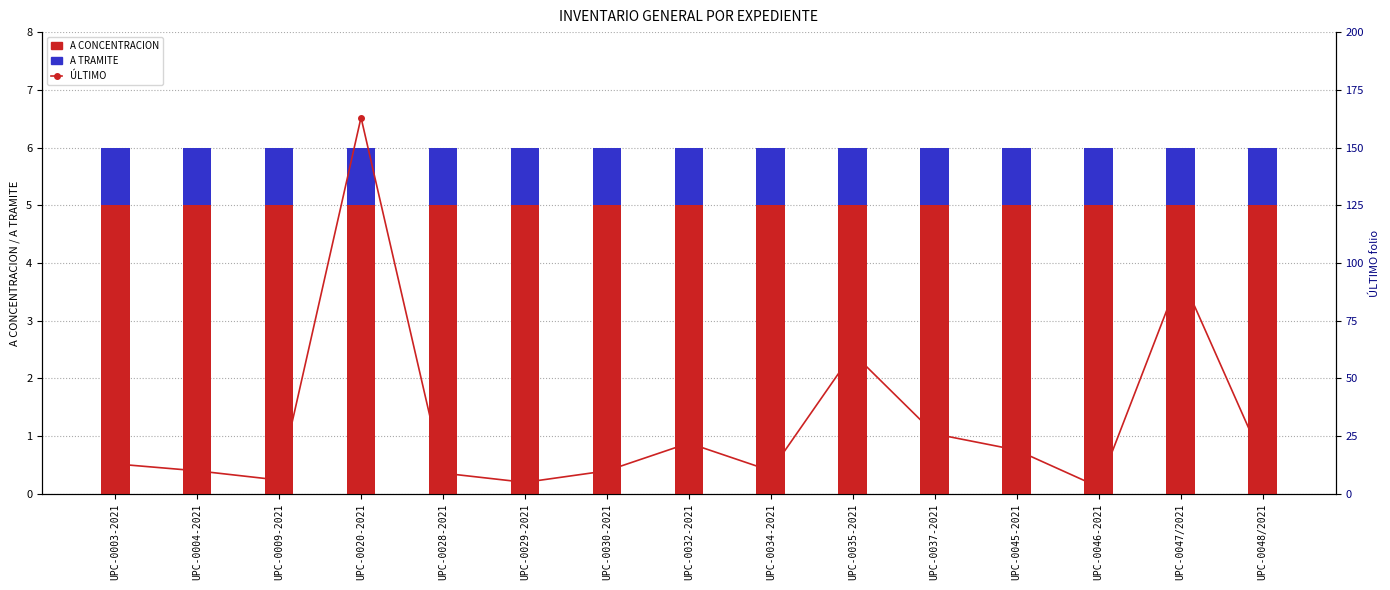

What is the maximum value for A CONCENTRACION?

5